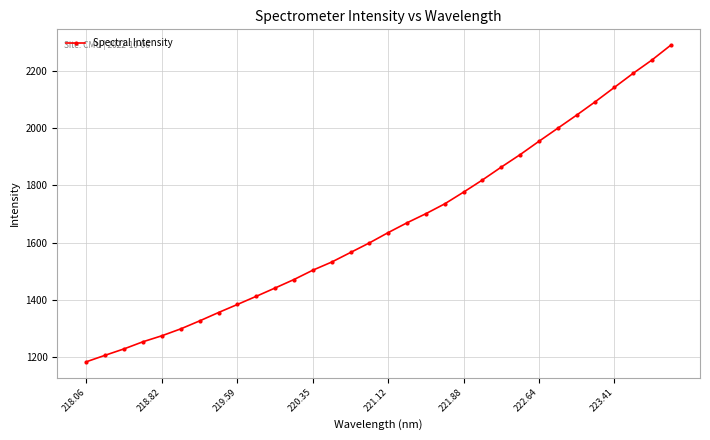

True or false: the data has more than 2 interior local peaks.

False